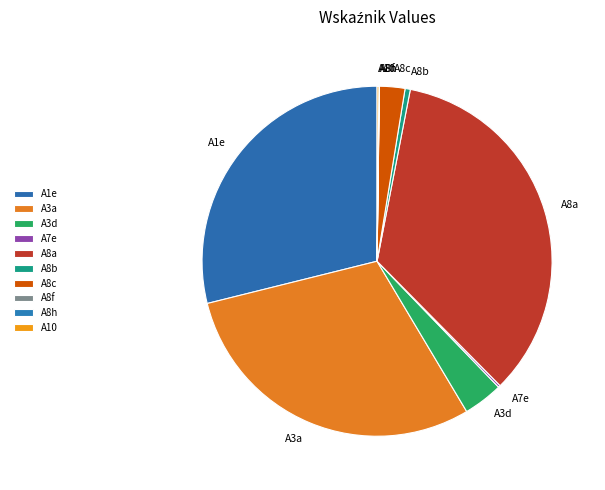

Between A3a and A3d, which is larger?

A3a